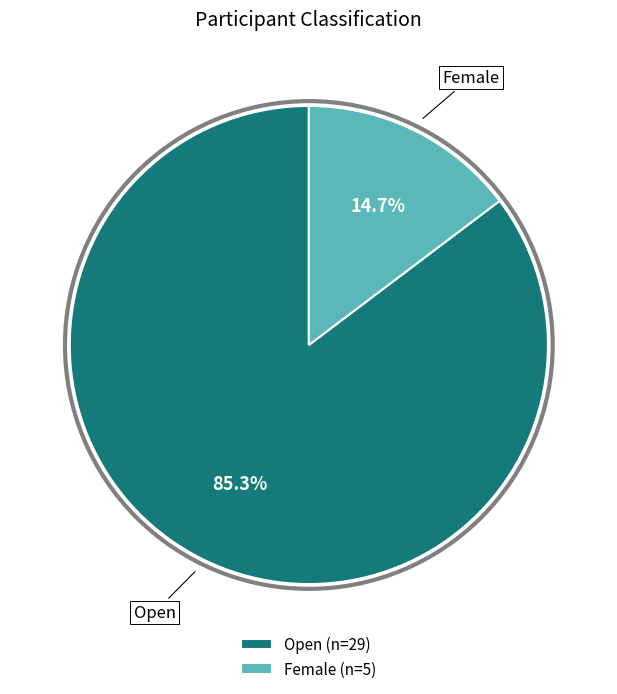

Combined, what portion of the pie is Female and Open?

100.0%